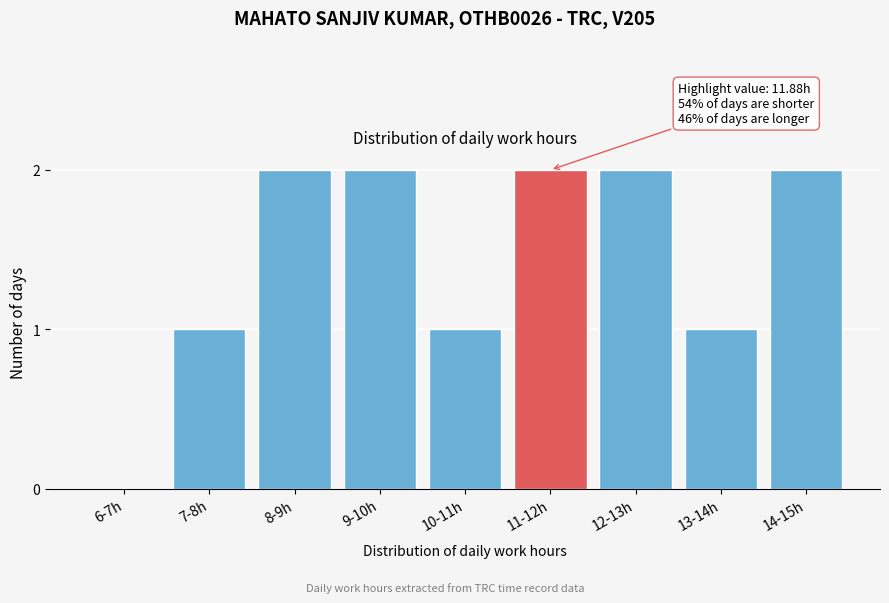

Reading right to left, extract all data points from this chart.

14-15h=2	13-14h=1	12-13h=2	11-12h=2	10-11h=1	9-10h=2	8-9h=2	7-8h=1	6-7h=0